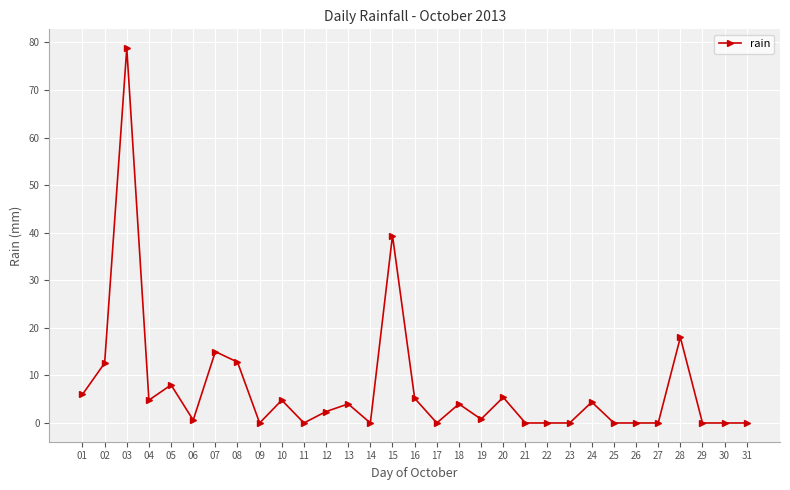

How many lines are shown in the chart?

1